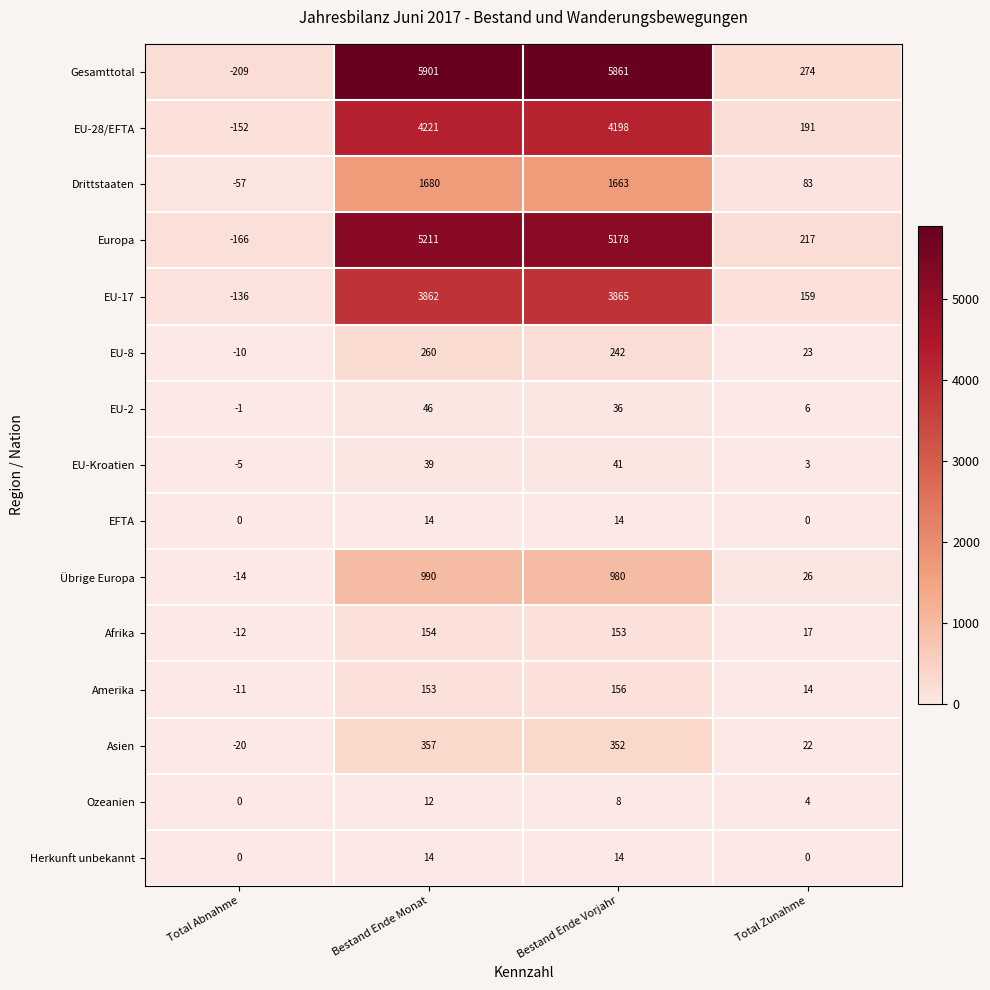

What is the sum of the EU-28/EFTA values at Bestand Ende Vorjahr and Total Zunahme?

4389